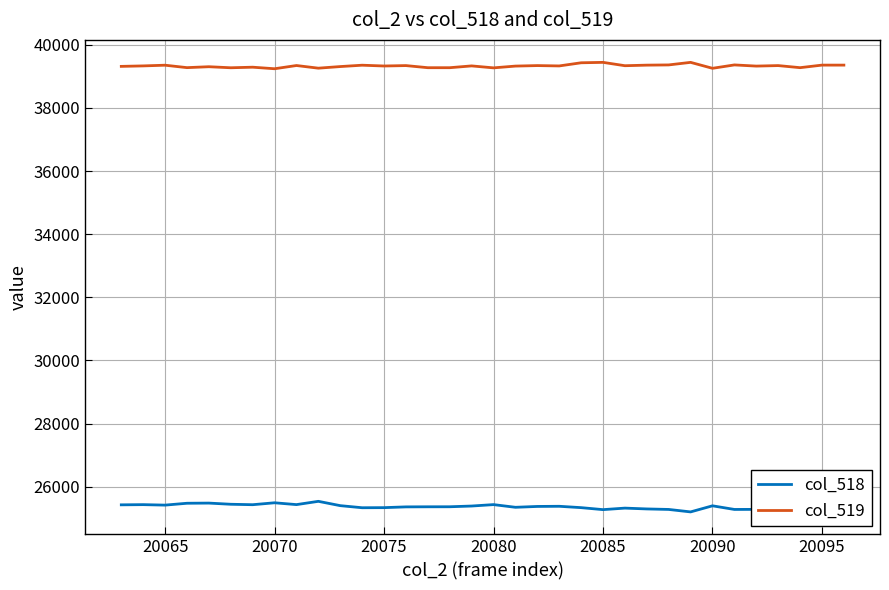

True or false: col_519 and col_518 intersect in this chart.

False